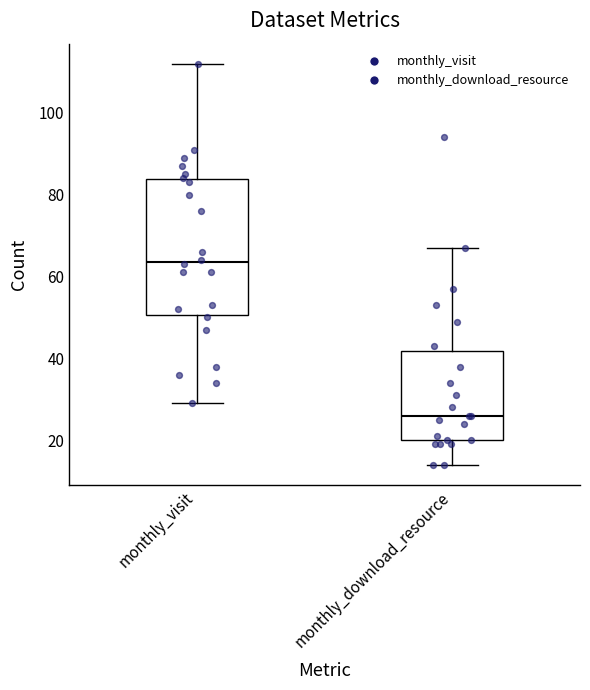

Where does the lower whisker of the box for monthly_visit end on the y-axis? The values are not printed on the chart, so give them approximately, as read against the axis.

30